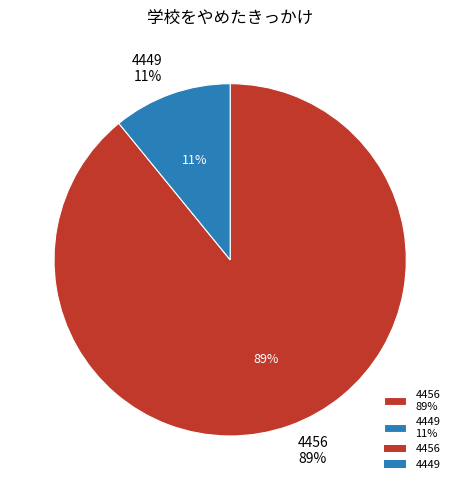

True or false: 4449 accounts for 1% of the total.

False